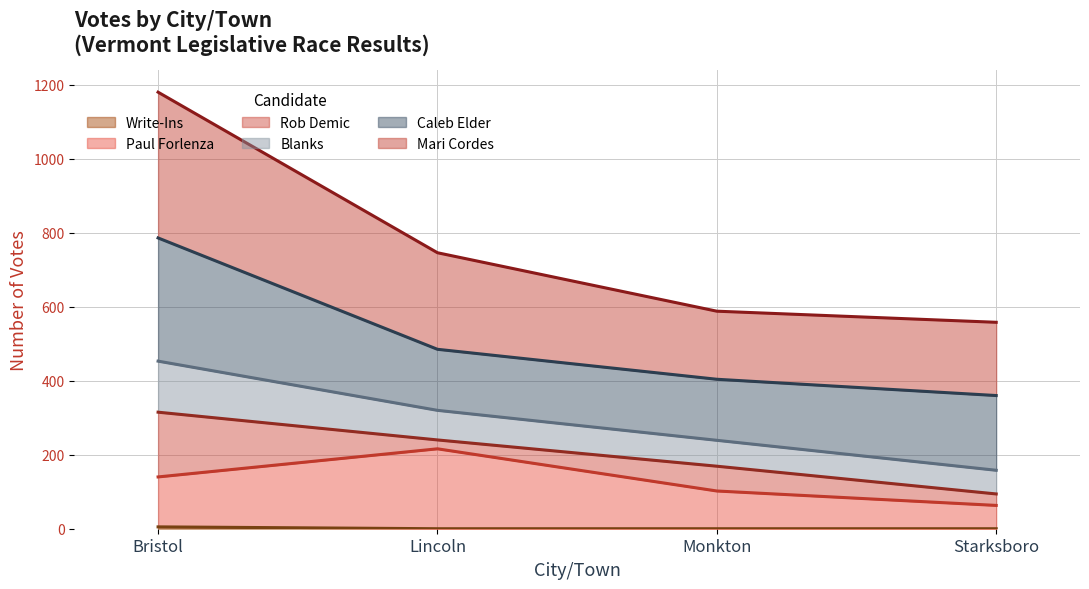

The Blanks series shows 372 at Bristol. True or false?

False